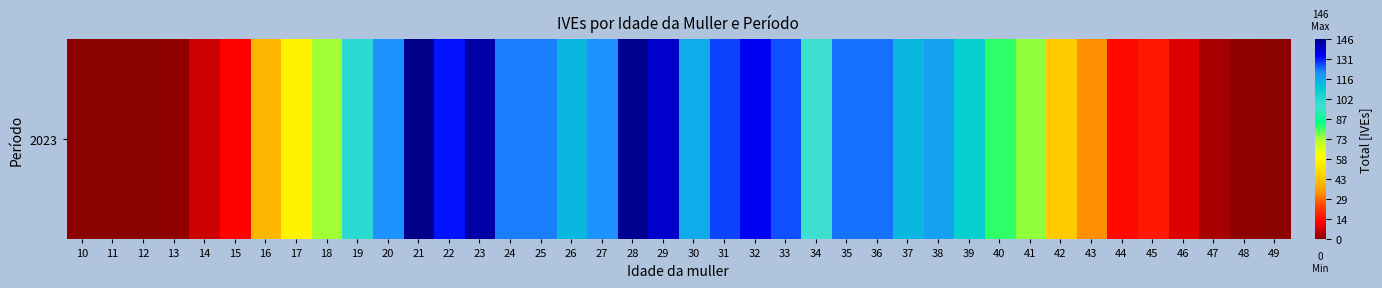

Reading left to right, list all the values displayed in this chart.

10=0	11=0	12=0	13=1	14=7	15=13	16=41	17=57	18=74	19=101	20=121	21=146	22=132	23=143	24=123	25=123	26=114	27=121	28=145	29=139	30=116	31=128	32=135	33=127	34=98	35=124	36=124	37=114	38=118	39=108	40=82	41=75	42=46	43=34	44=14	45=17	46=9	47=3	48=1	49=0